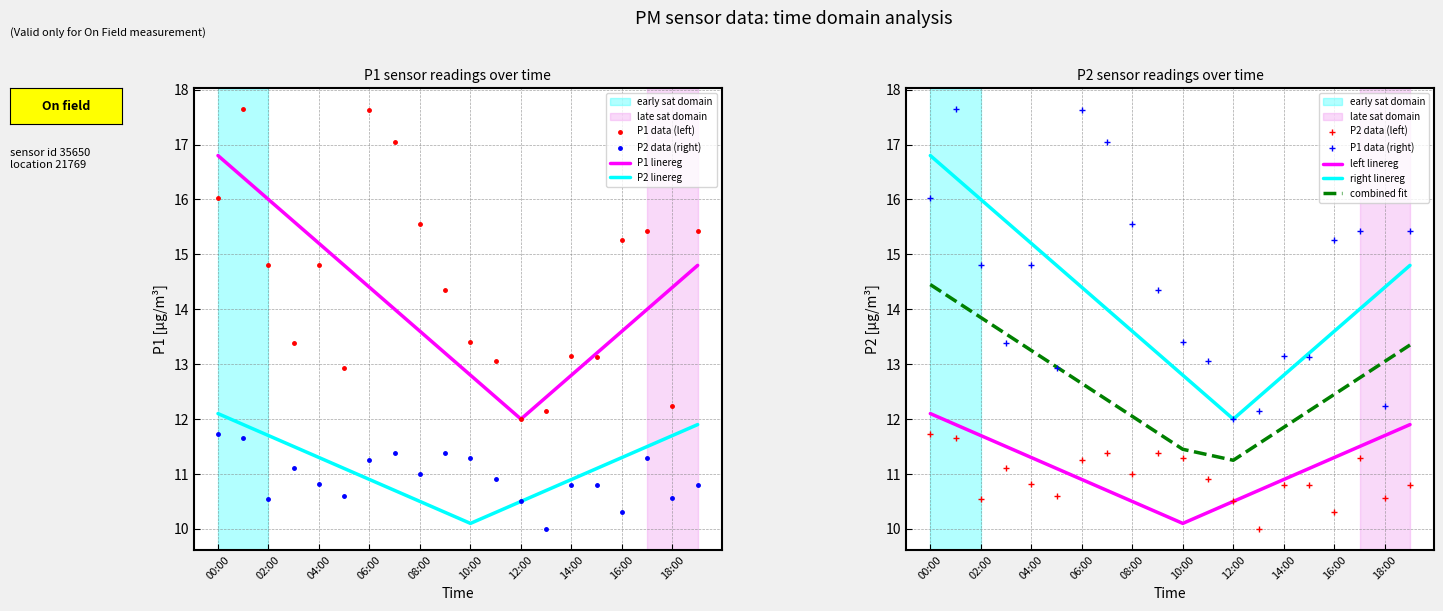

Is it true that P2_fit equals 11.1 at 05:00?

True